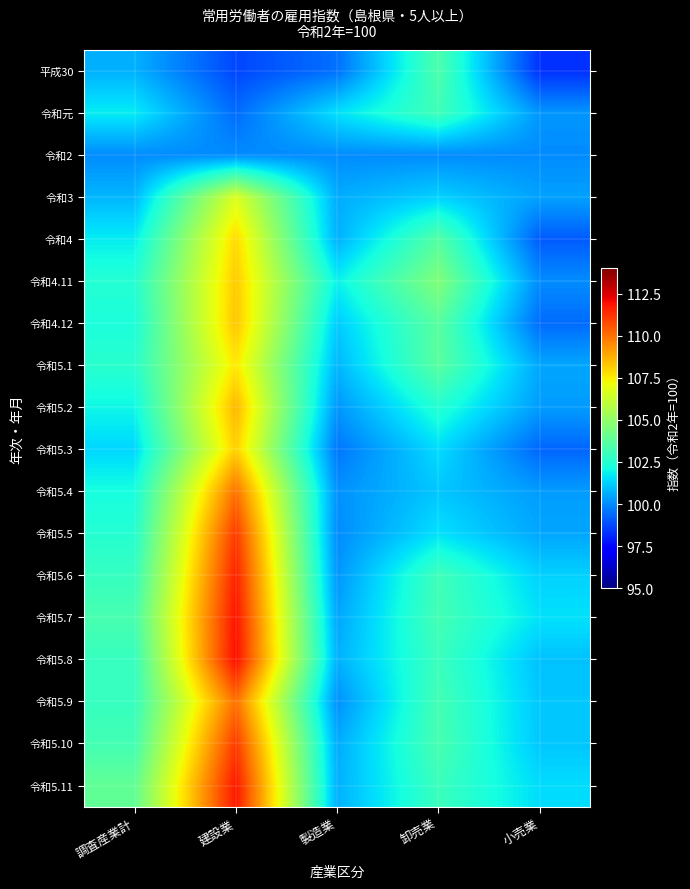

What is the total value across all series at 調査産業計?

1839.7